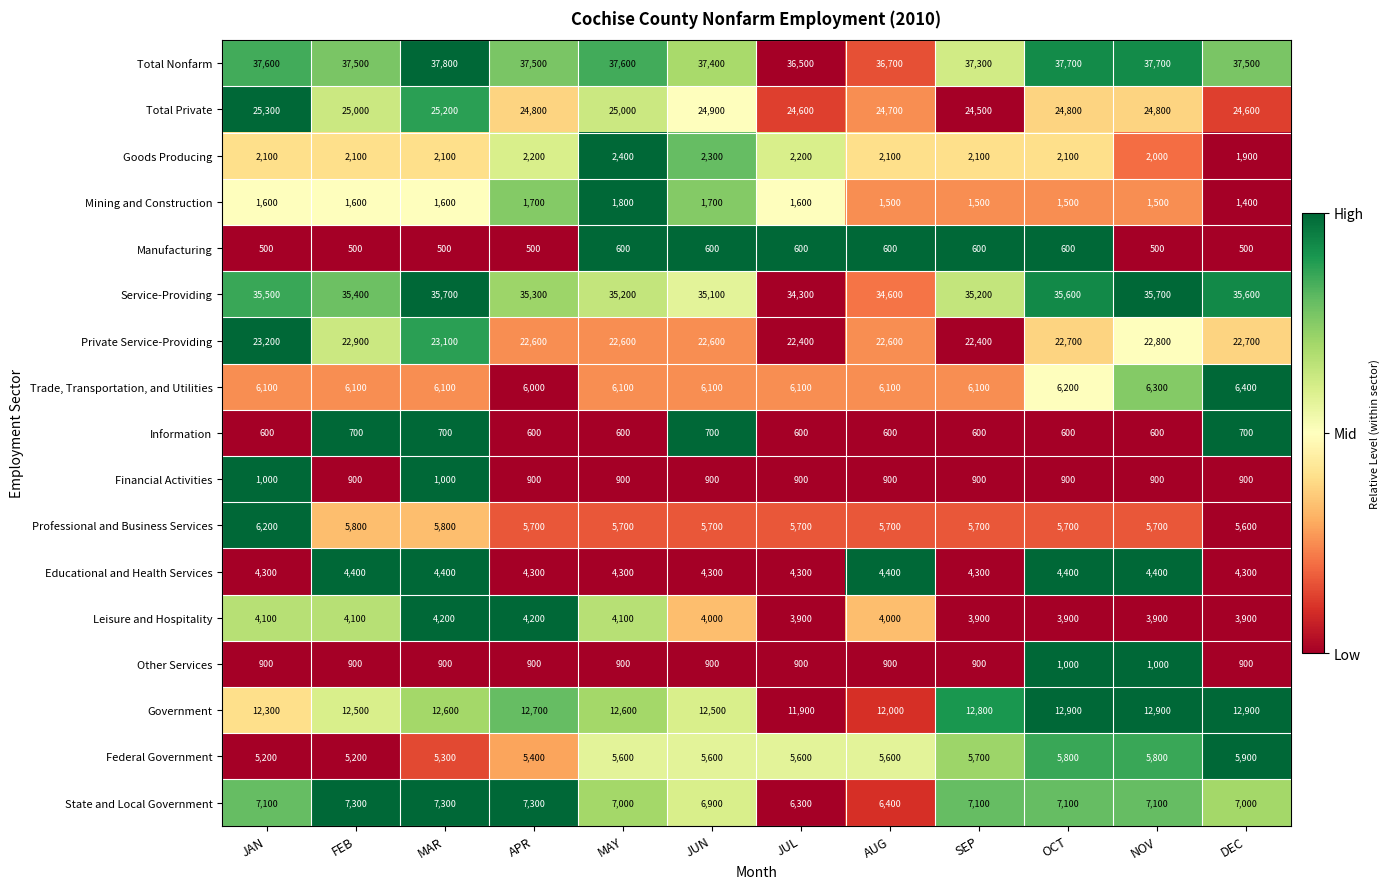

Is the value of Service-Providing at JAN greater than the value of State and Local Government at JAN?

Yes